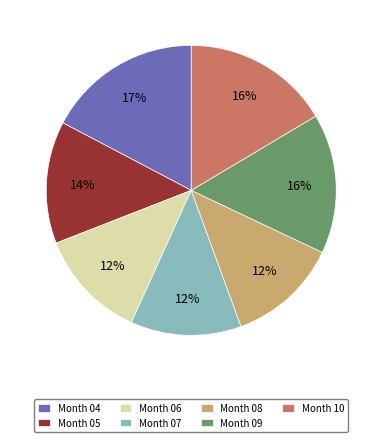

What is the largest slice in the pie chart?

Month 04